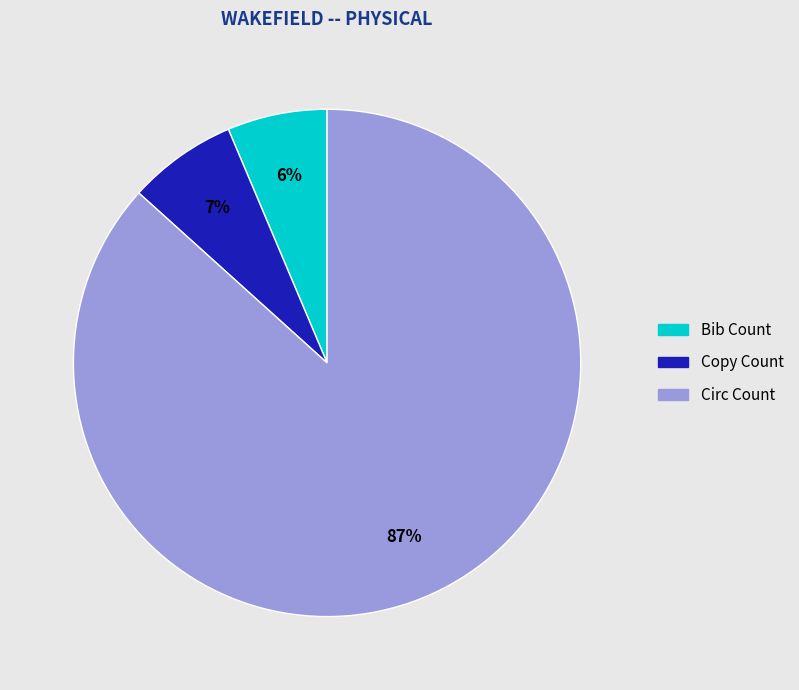

Rank the categories by value from lowest to highest.

Bib Count, Copy Count, Circ Count